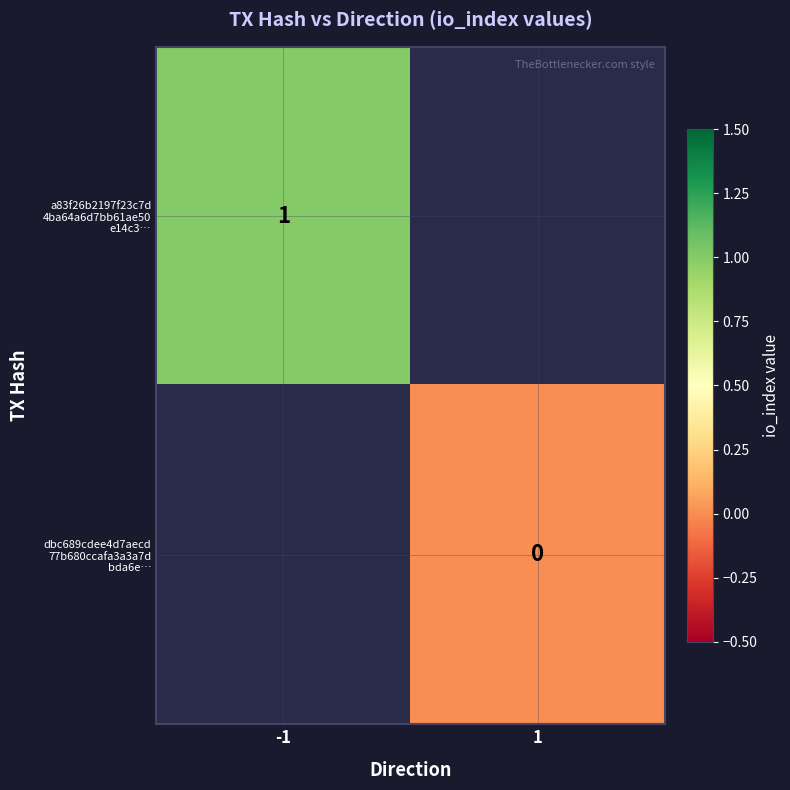

At which category does the chart reach its peak across all series?

-1